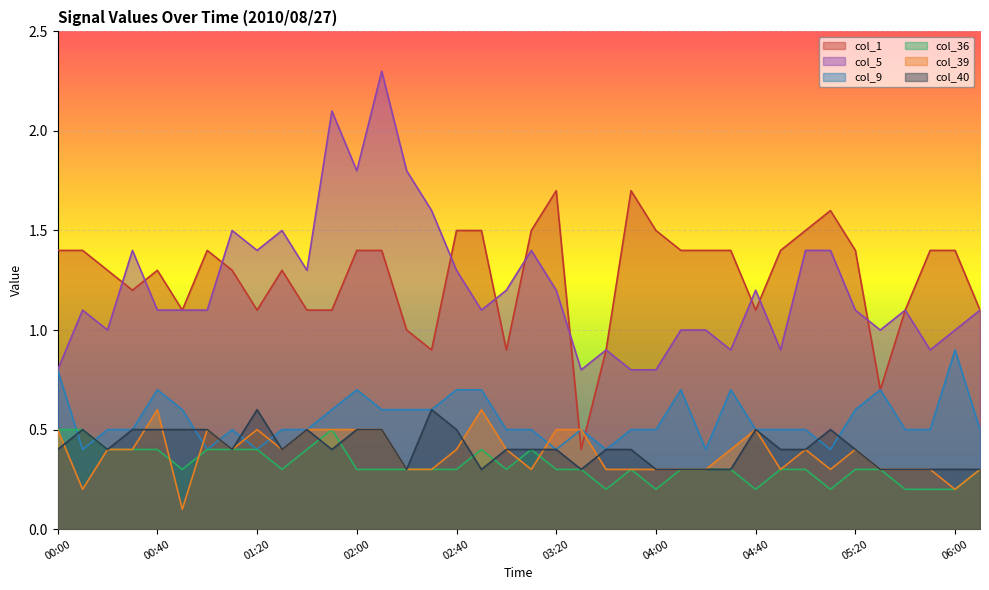

Where do col_39 and col_40 first cross each other?

00:00 and 00:10